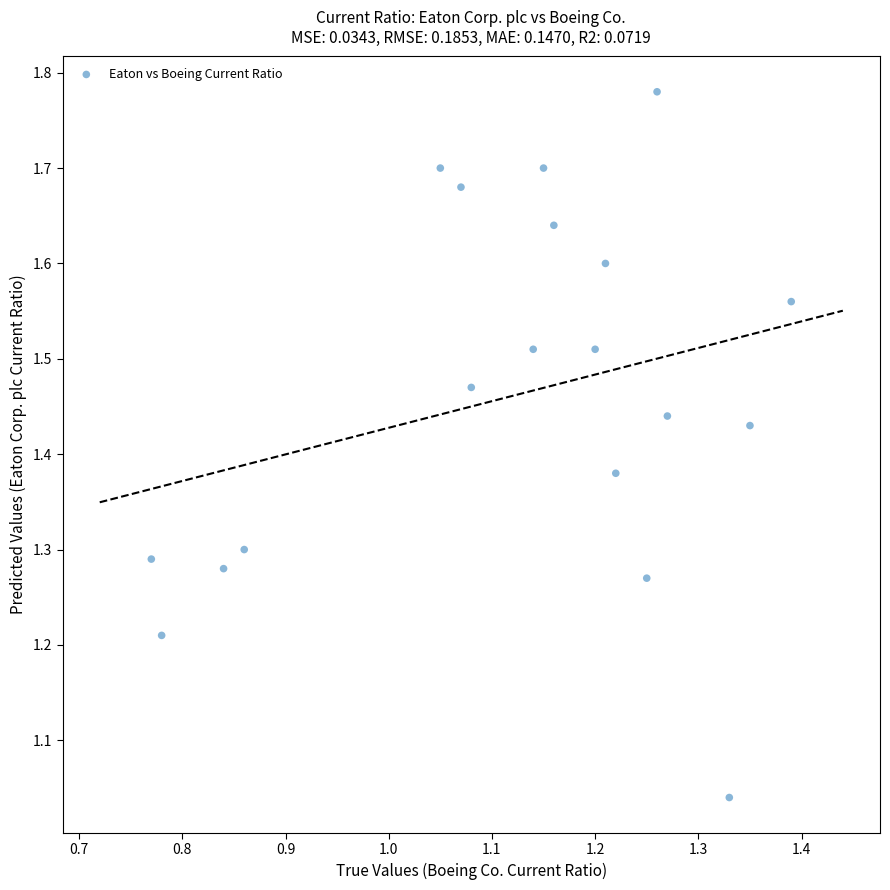

What is the range of Y values (max minus min)?

0.7